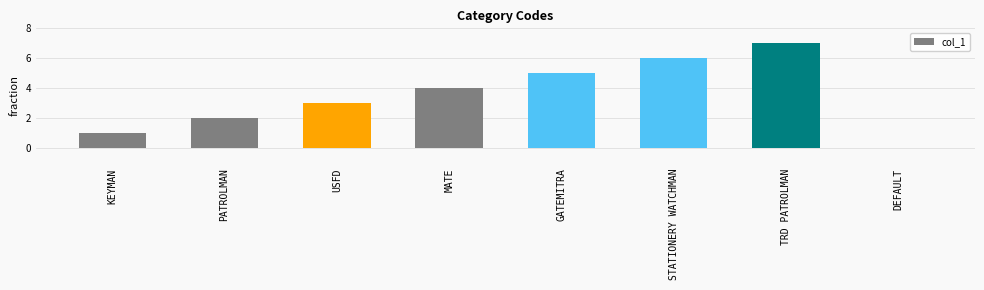

Which label corresponds to the largest value in the chart?

TRD PATROLMAN